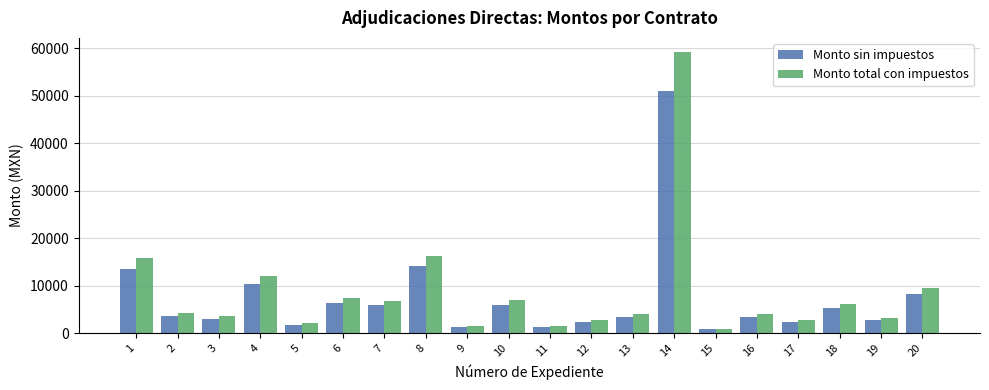

What is the sum of all Monto total con impuestos values?

170478.5